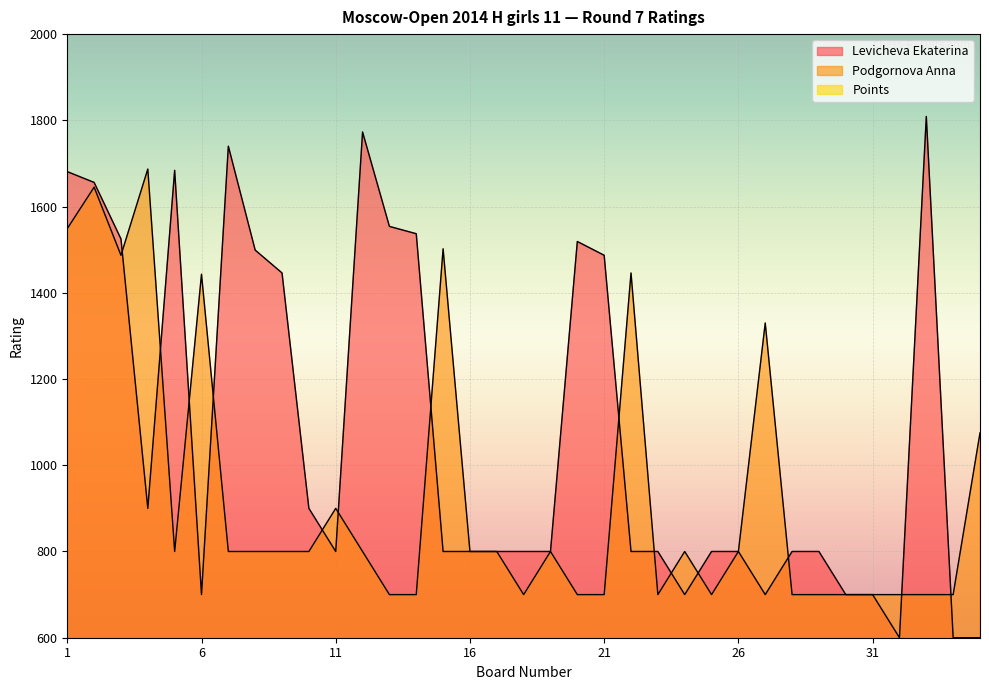

At which category is the sum across all series the highest?

2